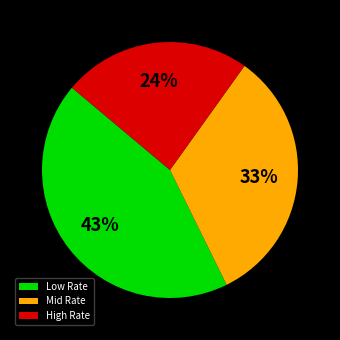

Is the sum of Low Rate and High Rate greater than half?

Yes